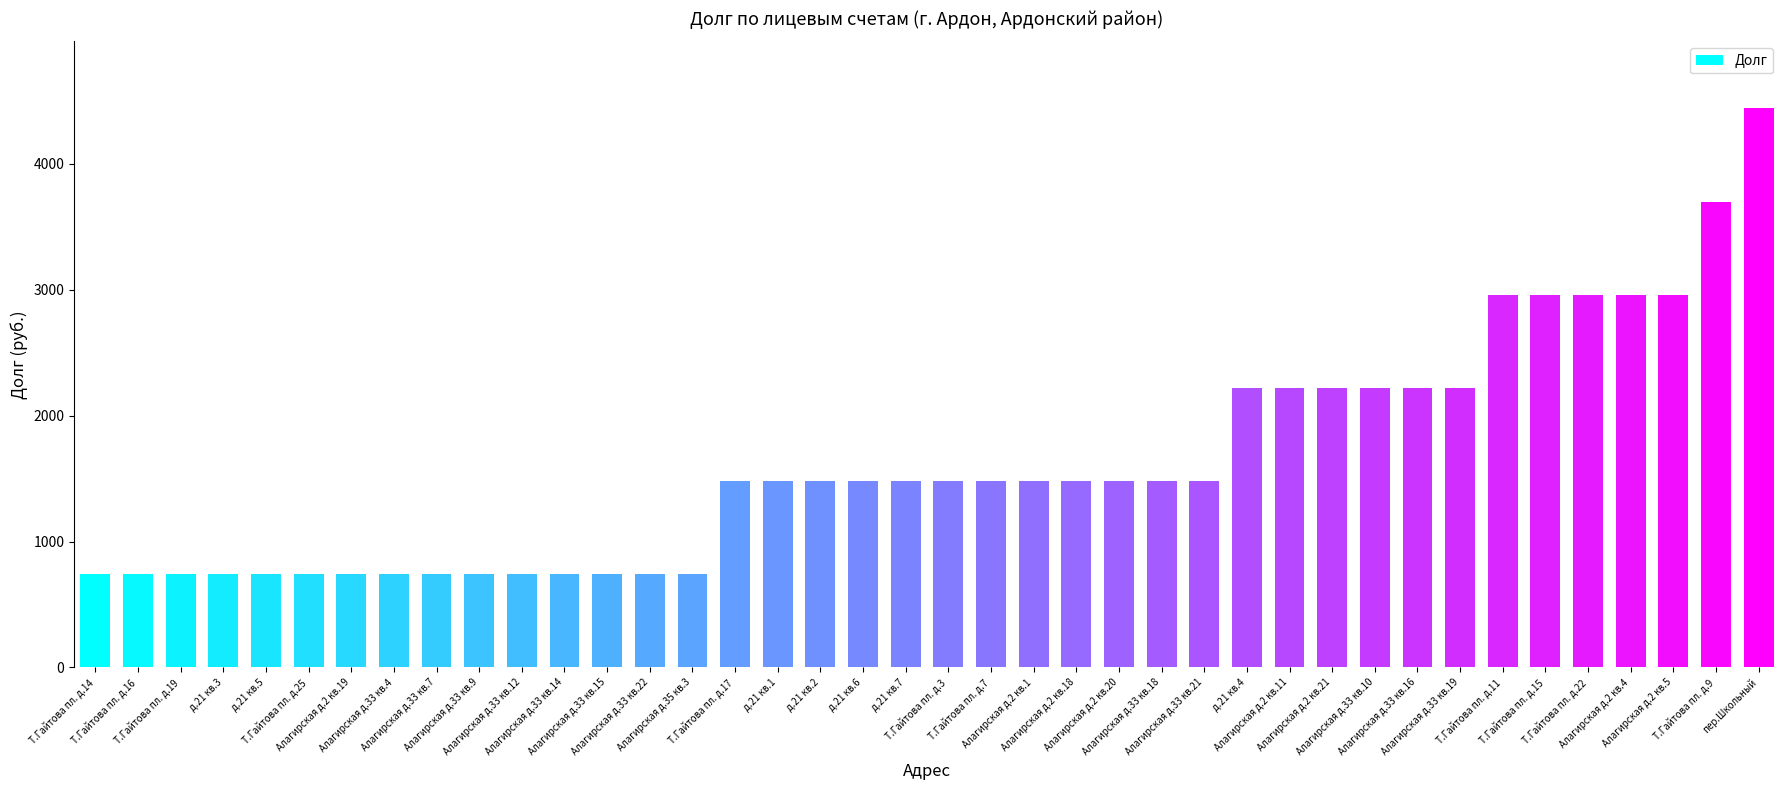

What is the label of the 39th bar from the left?

Т.Гайтова пл. д.9